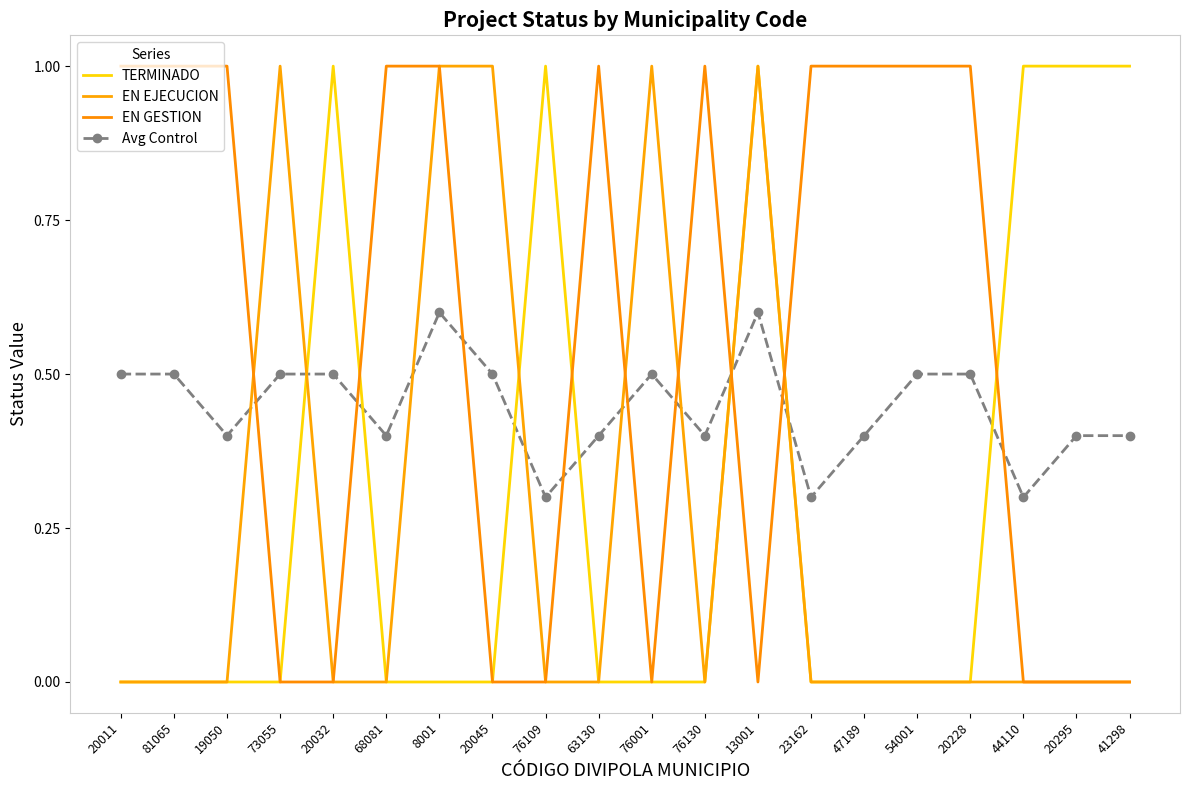

The TERMINADO series shows 0.0 at 20228. True or false?

True